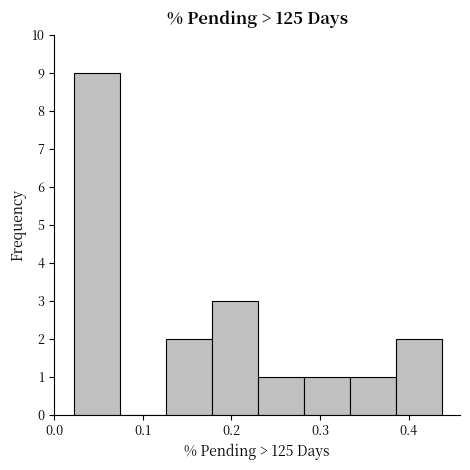

Over which range of the x-axis is the bar tallest?

0.02 to 0.07